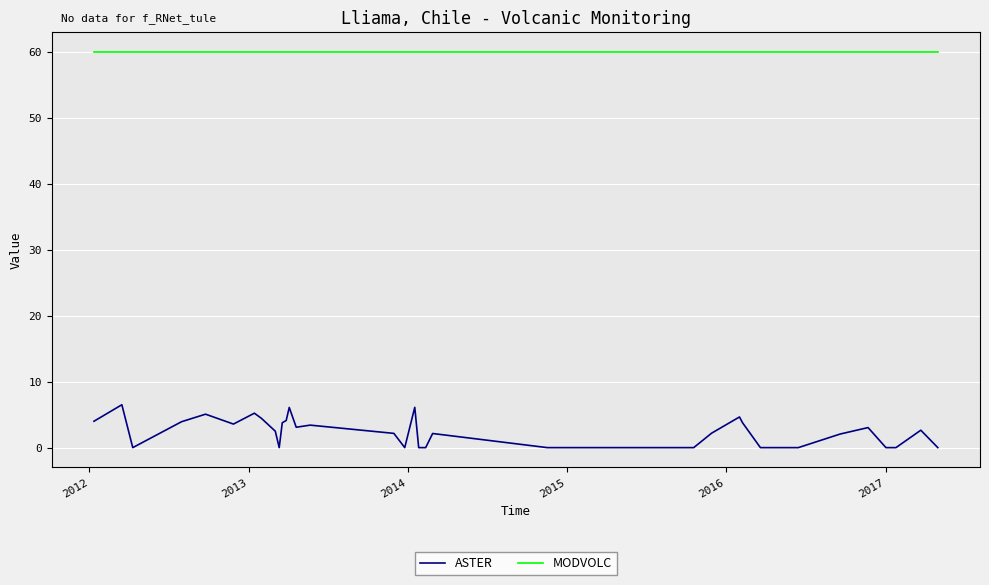

Which series has the largest total across all categories?

MODVOLC